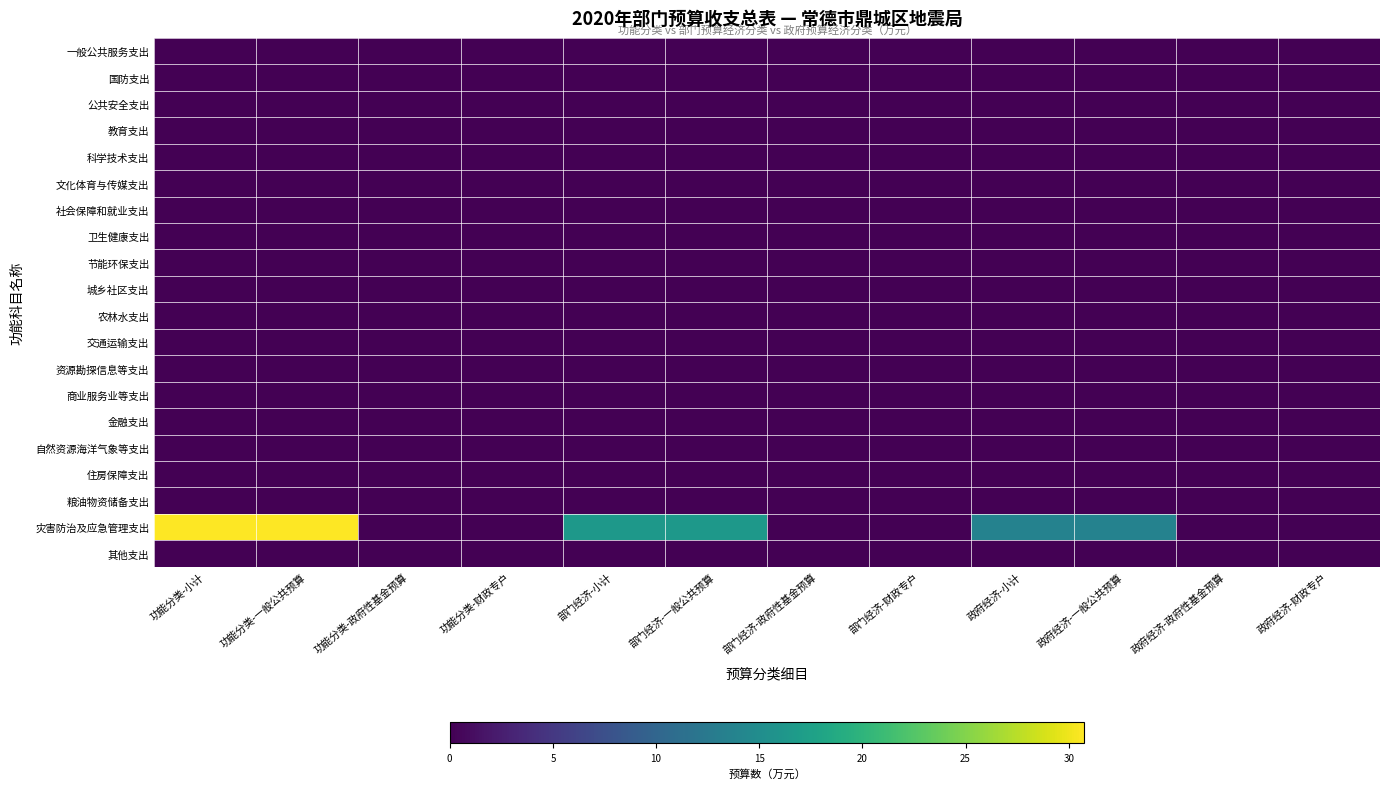

Reading left to right, list all the values displayed in this chart.

一般公共服务支出: 功能分类-小计=0.0	功能分类-一般公共预算=0.0	功能分类-政府性基金预算=0.0	功能分类-财政专户=0.0	部门经济-小计=0.0	部门经济-一般公共预算=0.0	部门经济-政府性基金预算=0.0	部门经济-财政专户=0.0	政府经济-小计=0.0	政府经济-一般公共预算=0.0	政府经济-政府性基金预算=0.0	政府经济-财政专户=0.0
国防支出: 功能分类-小计=0.0	功能分类-一般公共预算=0.0	功能分类-政府性基金预算=0.0	功能分类-财政专户=0.0	部门经济-小计=0.0	部门经济-一般公共预算=0.0	部门经济-政府性基金预算=0.0	部门经济-财政专户=0.0	政府经济-小计=0.0	政府经济-一般公共预算=0.0	政府经济-政府性基金预算=0.0	政府经济-财政专户=0.0
公共安全支出: 功能分类-小计=0.0	功能分类-一般公共预算=0.0	功能分类-政府性基金预算=0.0	功能分类-财政专户=0.0	部门经济-小计=0.0	部门经济-一般公共预算=0.0	部门经济-政府性基金预算=0.0	部门经济-财政专户=0.0	政府经济-小计=0.0	政府经济-一般公共预算=0.0	政府经济-政府性基金预算=0.0	政府经济-财政专户=0.0
教育支出: 功能分类-小计=0.0	功能分类-一般公共预算=0.0	功能分类-政府性基金预算=0.0	功能分类-财政专户=0.0	部门经济-小计=0.0	部门经济-一般公共预算=0.0	部门经济-政府性基金预算=0.0	部门经济-财政专户=0.0	政府经济-小计=0.0	政府经济-一般公共预算=0.0	政府经济-政府性基金预算=0.0	政府经济-财政专户=0.0
科学技术支出: 功能分类-小计=0.0	功能分类-一般公共预算=0.0	功能分类-政府性基金预算=0.0	功能分类-财政专户=0.0	部门经济-小计=0.0	部门经济-一般公共预算=0.0	部门经济-政府性基金预算=0.0	部门经济-财政专户=0.0	政府经济-小计=0.0	政府经济-一般公共预算=0.0	政府经济-政府性基金预算=0.0	政府经济-财政专户=0.0
文化体育与传媒支出: 功能分类-小计=0.0	功能分类-一般公共预算=0.0	功能分类-政府性基金预算=0.0	功能分类-财政专户=0.0	部门经济-小计=0.0	部门经济-一般公共预算=0.0	部门经济-政府性基金预算=0.0	部门经济-财政专户=0.0	政府经济-小计=0.0	政府经济-一般公共预算=0.0	政府经济-政府性基金预算=0.0	政府经济-财政专户=0.0
社会保障和就业支出: 功能分类-小计=0.0	功能分类-一般公共预算=0.0	功能分类-政府性基金预算=0.0	功能分类-财政专户=0.0	部门经济-小计=0.0	部门经济-一般公共预算=0.0	部门经济-政府性基金预算=0.0	部门经济-财政专户=0.0	政府经济-小计=0.0	政府经济-一般公共预算=0.0	政府经济-政府性基金预算=0.0	政府经济-财政专户=0.0
卫生健康支出: 功能分类-小计=0.0	功能分类-一般公共预算=0.0	功能分类-政府性基金预算=0.0	功能分类-财政专户=0.0	部门经济-小计=0.0	部门经济-一般公共预算=0.0	部门经济-政府性基金预算=0.0	部门经济-财政专户=0.0	政府经济-小计=0.0	政府经济-一般公共预算=0.0	政府经济-政府性基金预算=0.0	政府经济-财政专户=0.0
节能环保支出: 功能分类-小计=0.0	功能分类-一般公共预算=0.0	功能分类-政府性基金预算=0.0	功能分类-财政专户=0.0	部门经济-小计=0.0	部门经济-一般公共预算=0.0	部门经济-政府性基金预算=0.0	部门经济-财政专户=0.0	政府经济-小计=0.0	政府经济-一般公共预算=0.0	政府经济-政府性基金预算=0.0	政府经济-财政专户=0.0
城乡社区支出: 功能分类-小计=0.0	功能分类-一般公共预算=0.0	功能分类-政府性基金预算=0.0	功能分类-财政专户=0.0	部门经济-小计=0.0	部门经济-一般公共预算=0.0	部门经济-政府性基金预算=0.0	部门经济-财政专户=0.0	政府经济-小计=0.0	政府经济-一般公共预算=0.0	政府经济-政府性基金预算=0.0	政府经济-财政专户=0.0
农林水支出: 功能分类-小计=0.0	功能分类-一般公共预算=0.0	功能分类-政府性基金预算=0.0	功能分类-财政专户=0.0	部门经济-小计=0.0	部门经济-一般公共预算=0.0	部门经济-政府性基金预算=0.0	部门经济-财政专户=0.0	政府经济-小计=0.0	政府经济-一般公共预算=0.0	政府经济-政府性基金预算=0.0	政府经济-财政专户=0.0
交通运输支出: 功能分类-小计=0.0	功能分类-一般公共预算=0.0	功能分类-政府性基金预算=0.0	功能分类-财政专户=0.0	部门经济-小计=0.0	部门经济-一般公共预算=0.0	部门经济-政府性基金预算=0.0	部门经济-财政专户=0.0	政府经济-小计=0.0	政府经济-一般公共预算=0.0	政府经济-政府性基金预算=0.0	政府经济-财政专户=0.0
资源勘探信息等支出: 功能分类-小计=0.0	功能分类-一般公共预算=0.0	功能分类-政府性基金预算=0.0	功能分类-财政专户=0.0	部门经济-小计=0.0	部门经济-一般公共预算=0.0	部门经济-政府性基金预算=0.0	部门经济-财政专户=0.0	政府经济-小计=0.0	政府经济-一般公共预算=0.0	政府经济-政府性基金预算=0.0	政府经济-财政专户=0.0
商业服务业等支出: 功能分类-小计=0.0	功能分类-一般公共预算=0.0	功能分类-政府性基金预算=0.0	功能分类-财政专户=0.0	部门经济-小计=0.0	部门经济-一般公共预算=0.0	部门经济-政府性基金预算=0.0	部门经济-财政专户=0.0	政府经济-小计=0.0	政府经济-一般公共预算=0.0	政府经济-政府性基金预算=0.0	政府经济-财政专户=0.0
金融支出: 功能分类-小计=0.0	功能分类-一般公共预算=0.0	功能分类-政府性基金预算=0.0	功能分类-财政专户=0.0	部门经济-小计=0.0	部门经济-一般公共预算=0.0	部门经济-政府性基金预算=0.0	部门经济-财政专户=0.0	政府经济-小计=0.0	政府经济-一般公共预算=0.0	政府经济-政府性基金预算=0.0	政府经济-财政专户=0.0
自然资源海洋气象等支出: 功能分类-小计=0.0	功能分类-一般公共预算=0.0	功能分类-政府性基金预算=0.0	功能分类-财政专户=0.0	部门经济-小计=0.0	部门经济-一般公共预算=0.0	部门经济-政府性基金预算=0.0	部门经济-财政专户=0.0	政府经济-小计=0.0	政府经济-一般公共预算=0.0	政府经济-政府性基金预算=0.0	政府经济-财政专户=0.0
住房保障支出: 功能分类-小计=0.0	功能分类-一般公共预算=0.0	功能分类-政府性基金预算=0.0	功能分类-财政专户=0.0	部门经济-小计=0.0	部门经济-一般公共预算=0.0	部门经济-政府性基金预算=0.0	部门经济-财政专户=0.0	政府经济-小计=0.0	政府经济-一般公共预算=0.0	政府经济-政府性基金预算=0.0	政府经济-财政专户=0.0
粮油物资储备支出: 功能分类-小计=0.0	功能分类-一般公共预算=0.0	功能分类-政府性基金预算=0.0	功能分类-财政专户=0.0	部门经济-小计=0.0	部门经济-一般公共预算=0.0	部门经济-政府性基金预算=0.0	部门经济-财政专户=0.0	政府经济-小计=0.0	政府经济-一般公共预算=0.0	政府经济-政府性基金预算=0.0	政府经济-财政专户=0.0
灾害防治及应急管理支出: 功能分类-小计=30.8	功能分类-一般公共预算=30.8	功能分类-政府性基金预算=0.0	功能分类-财政专户=0.0	部门经济-小计=16.4	部门经济-一般公共预算=16.4	部门经济-政府性基金预算=0.0	部门经济-财政专户=0.0	政府经济-小计=13.7	政府经济-一般公共预算=13.7	政府经济-政府性基金预算=0.0	政府经济-财政专户=0.0
其他支出: 功能分类-小计=0.0	功能分类-一般公共预算=0.0	功能分类-政府性基金预算=0.0	功能分类-财政专户=0.0	部门经济-小计=0.0	部门经济-一般公共预算=0.0	部门经济-政府性基金预算=0.0	部门经济-财政专户=0.0	政府经济-小计=0.0	政府经济-一般公共预算=0.0	政府经济-政府性基金预算=0.0	政府经济-财政专户=0.0